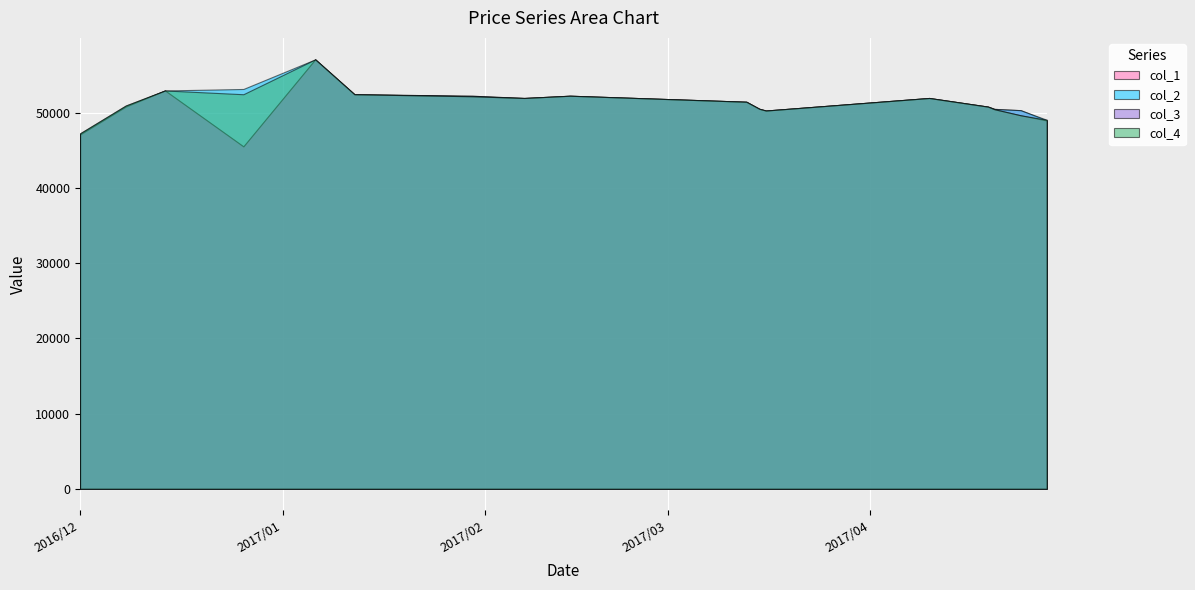

Rank the series at 2017/04/10 from highest to lowest value.

col_1, col_2, col_3, col_4